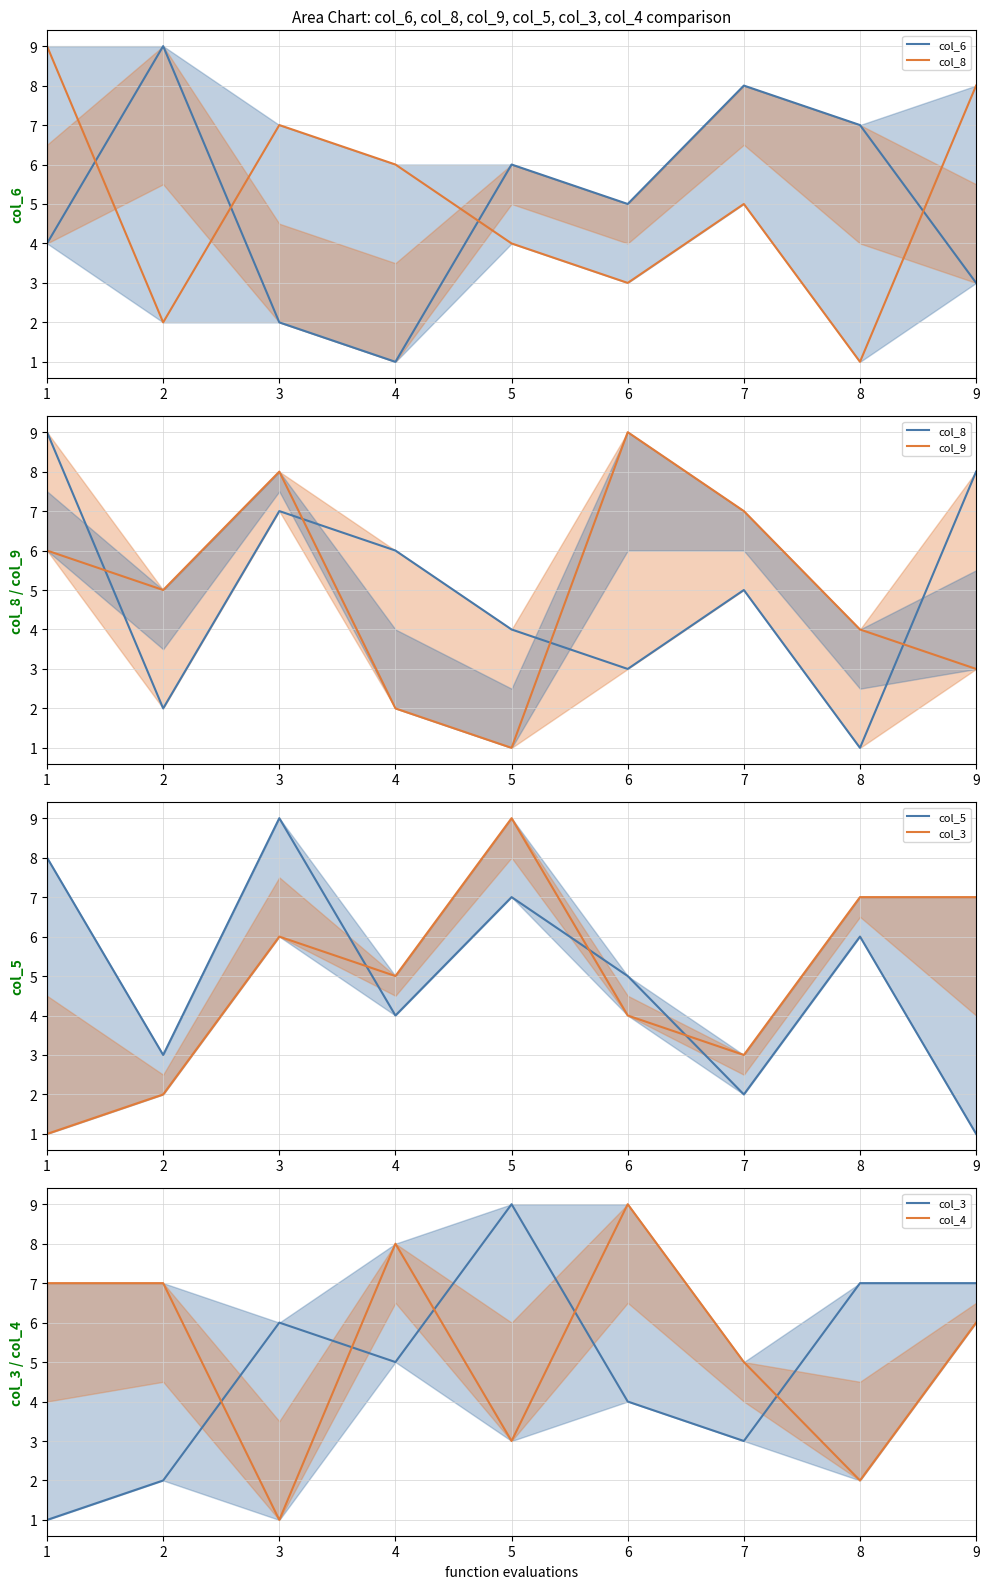

Which series has the largest range (max minus min)?

col_6